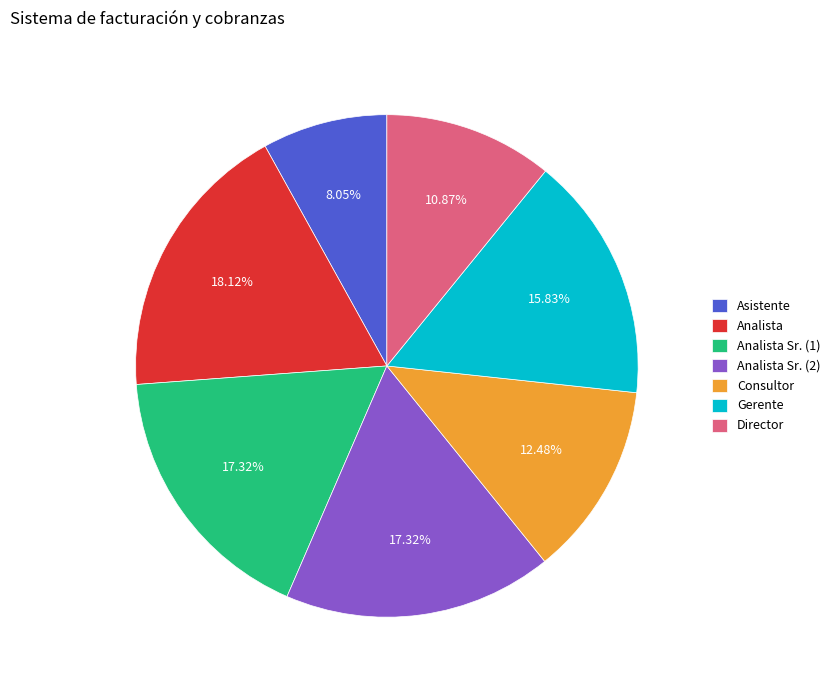

What percentage is the Director slice, to the nearest percent?

11%